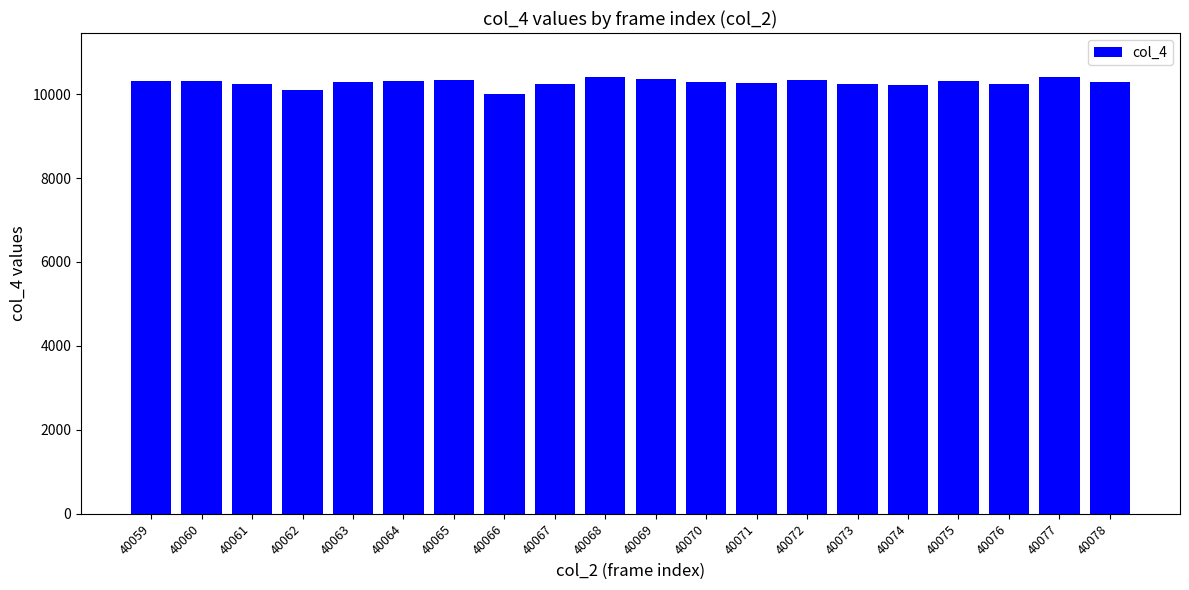

Approximately how many times larger is the value at 40065 compared to 40076?

1.0